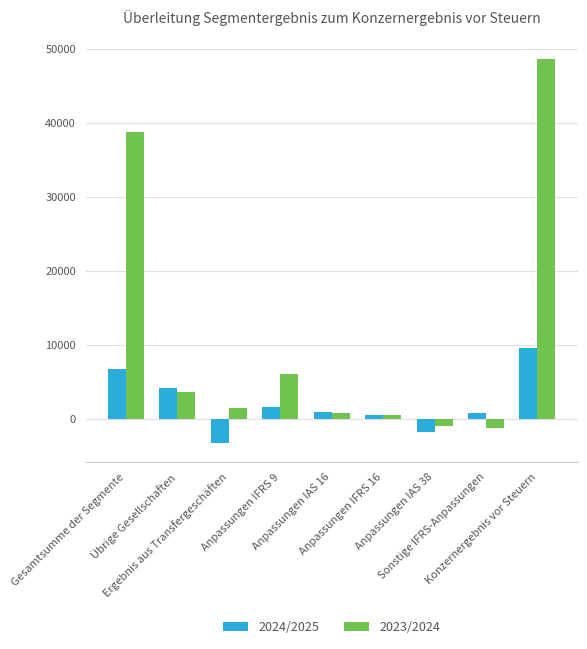

List the series in order of their peak value, lowest first.

2024/2025, 2023/2024